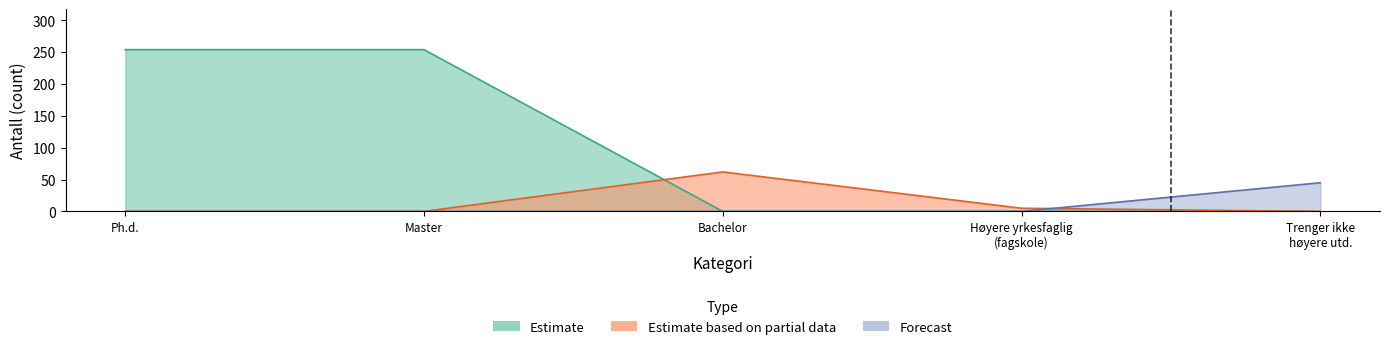

What is the label of the 4th point from the right?

Master